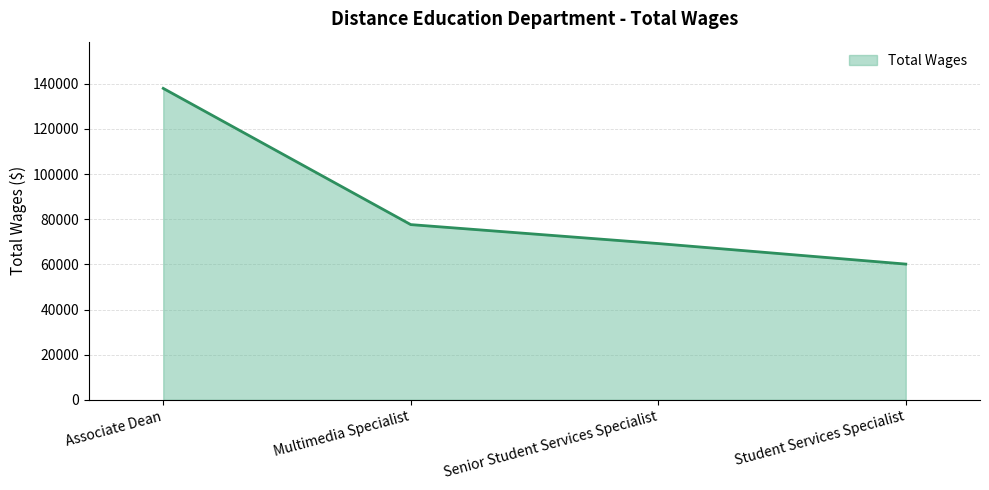

What is the difference between the second highest and minimum values?

17493